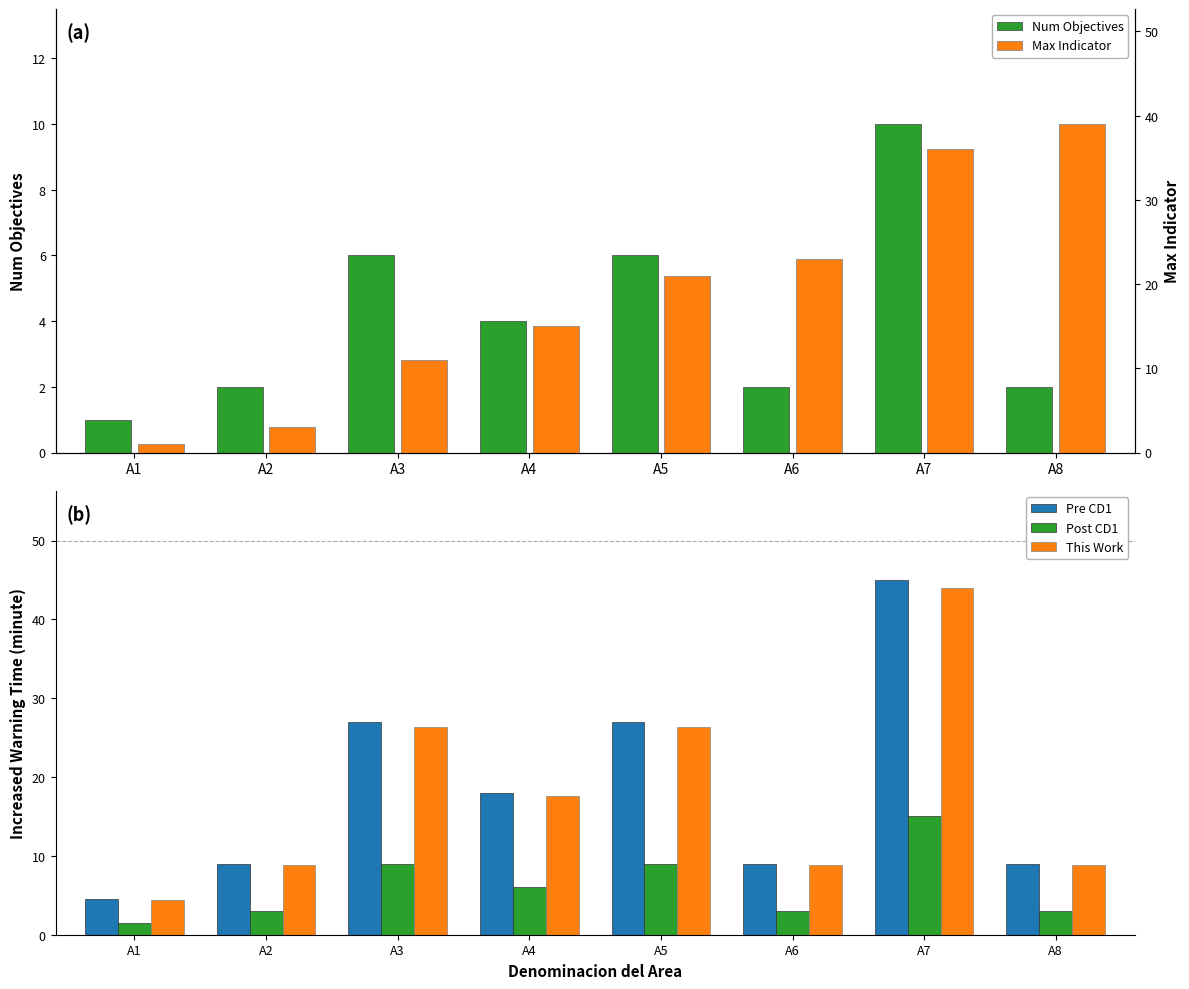

What is the total value across all series at A5?

89.4